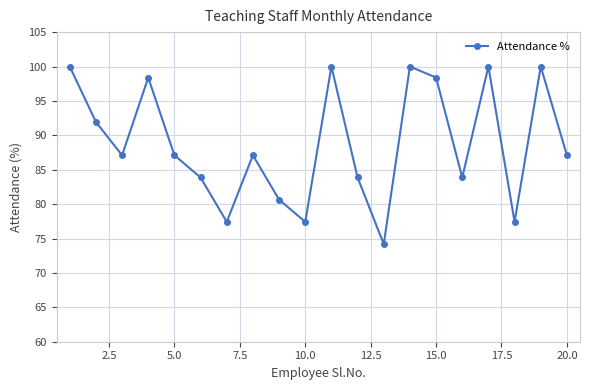

How many lines are shown in the chart?

1